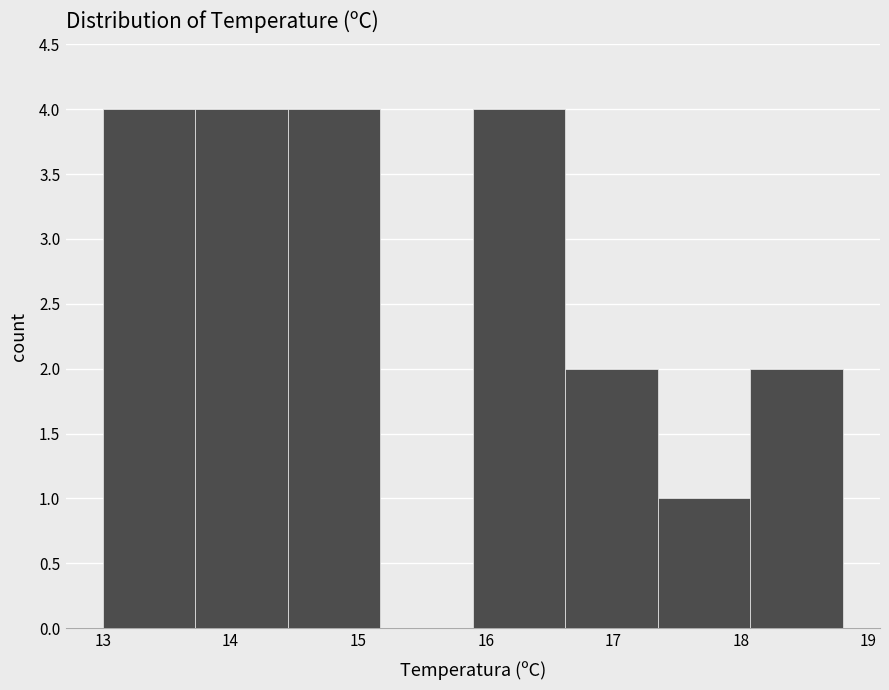

How tall is the bar that spans 18.1 to 18.8 on the x-axis? Neither the bar edges nor the heights are printed on the chart, so give them approximately, as read against the axes.

2